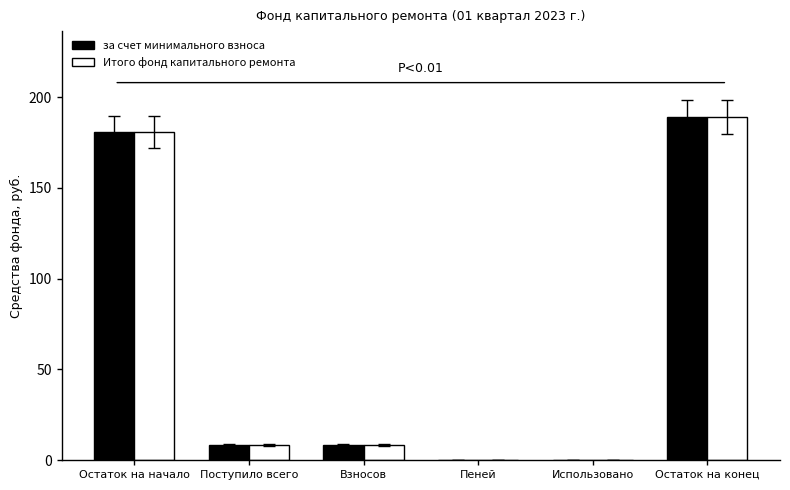

Is it true that за счет минимального взноса equals 0.0 at Пеней?

True